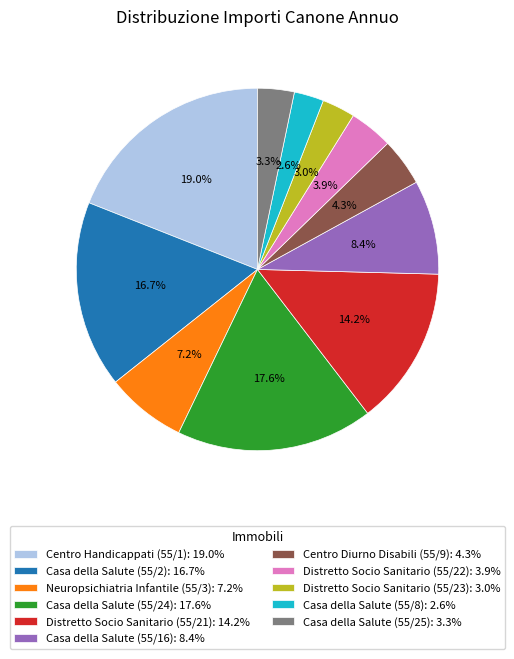

Is there any slice that represents more than half of the pie?

No